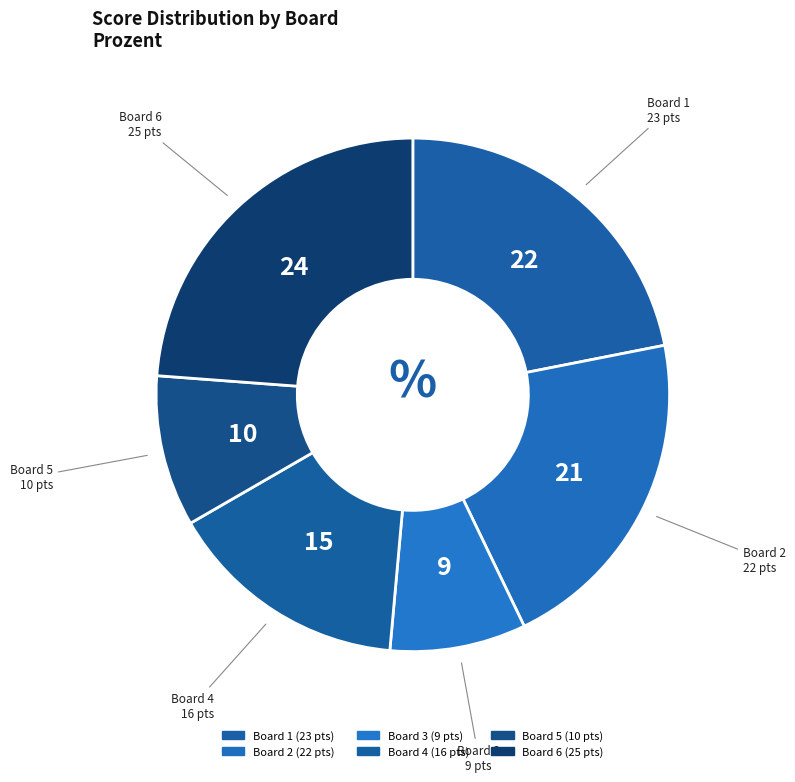

How many segments does this pie chart have?

6